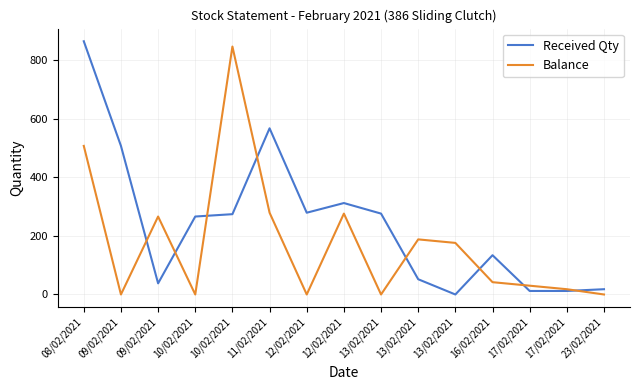

What are all the series names shown in the legend?

Received Qty, Balance